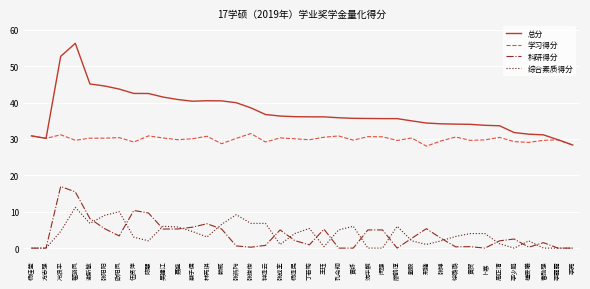

True or false: 科研得分 and 总分 cross at least once.

False